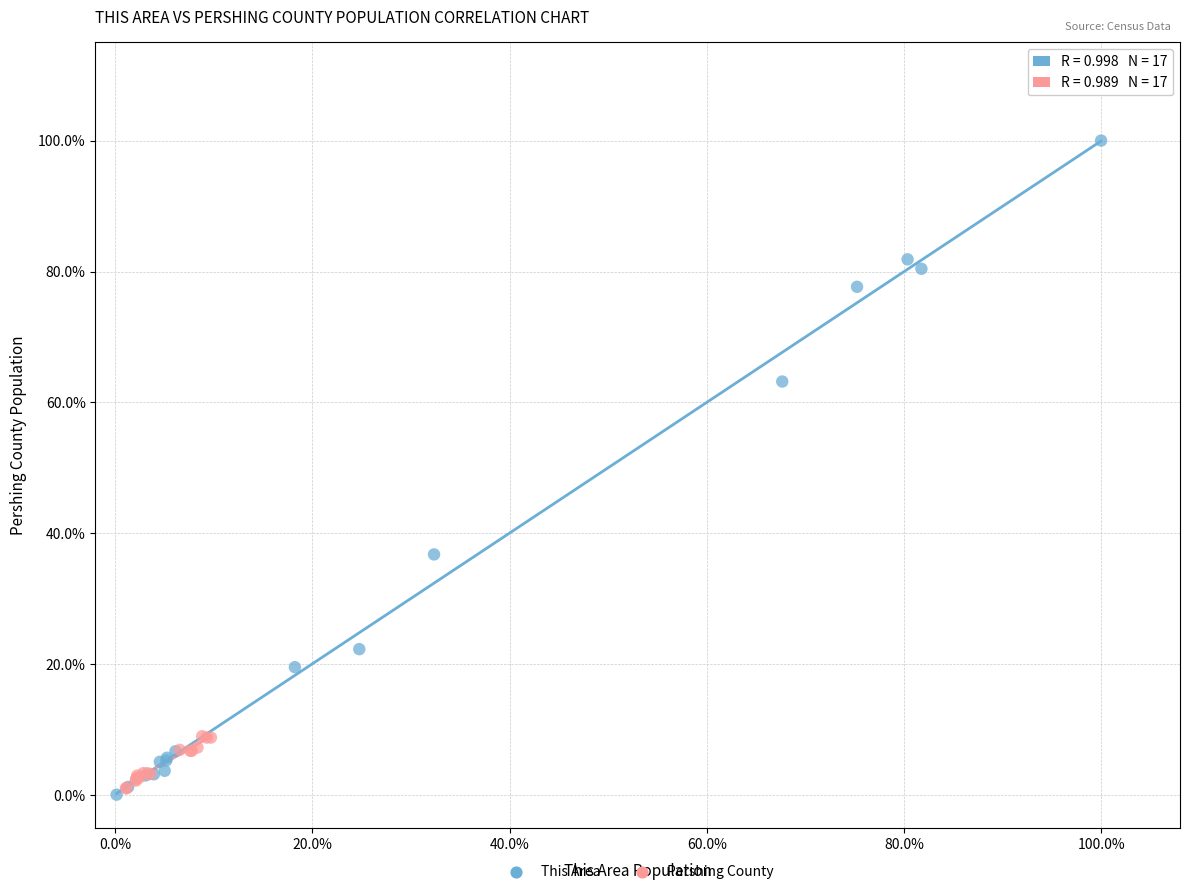

What are all the series names shown in the legend?

This Area, Pershing County